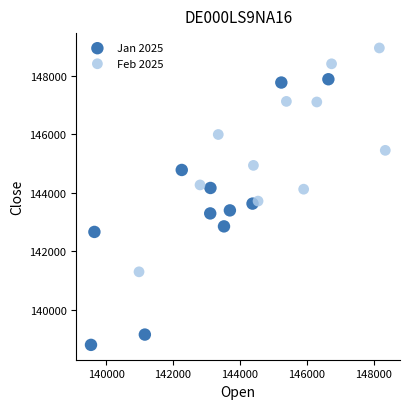

Which series has the widest spread of Y values?

Jan 2025